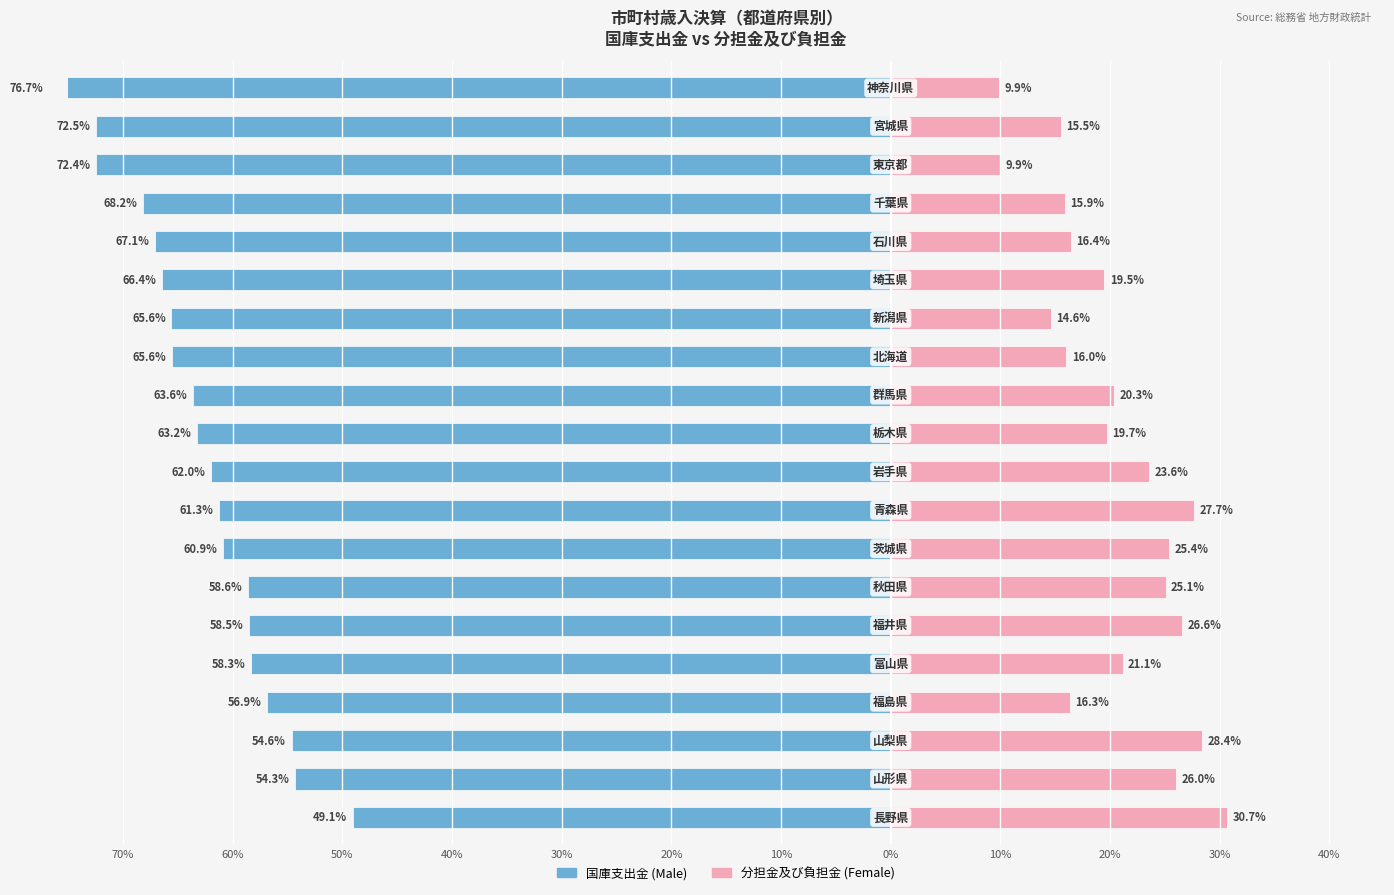

What is the value of the 国庫支出金 bar at the 8th from the left?

-60.9